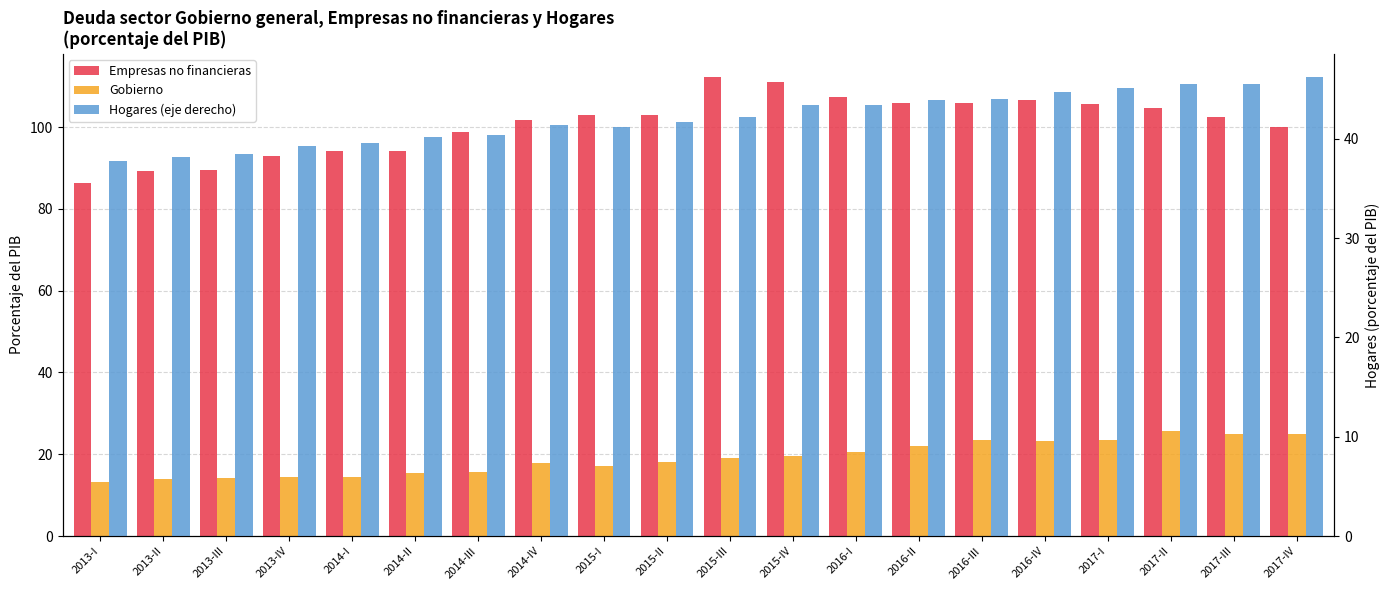

The value of Gobierno at 2014-I is 14.4. True or false?

True